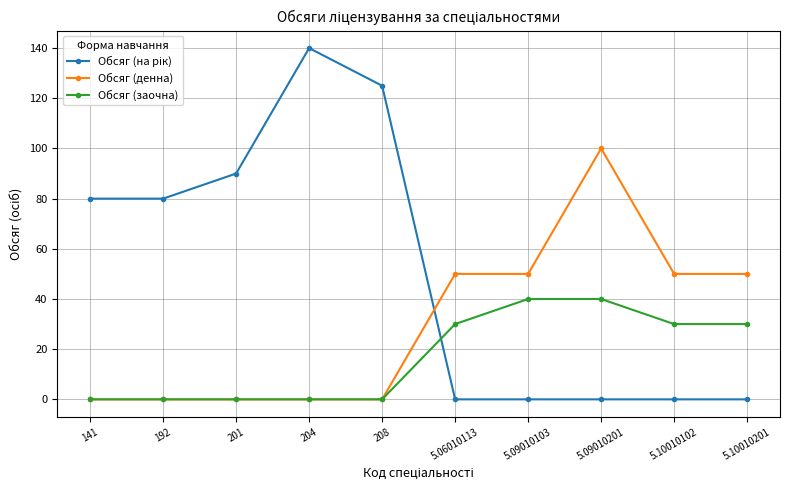

Count the Обсяг (заочна) values in the range 0 to 30.

8